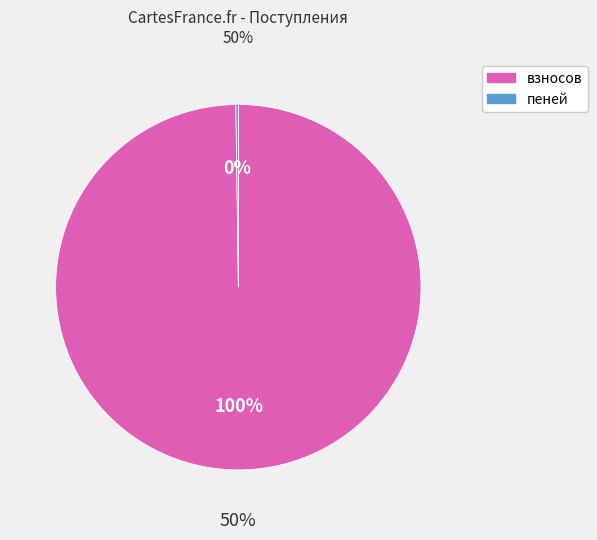

Rank the categories by value from highest to lowest.

взносов, пеней